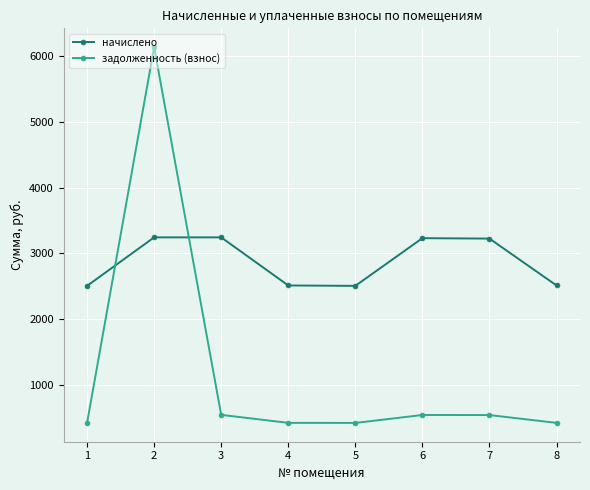

What is the spread (max minus min) of values at 1?

2087.9